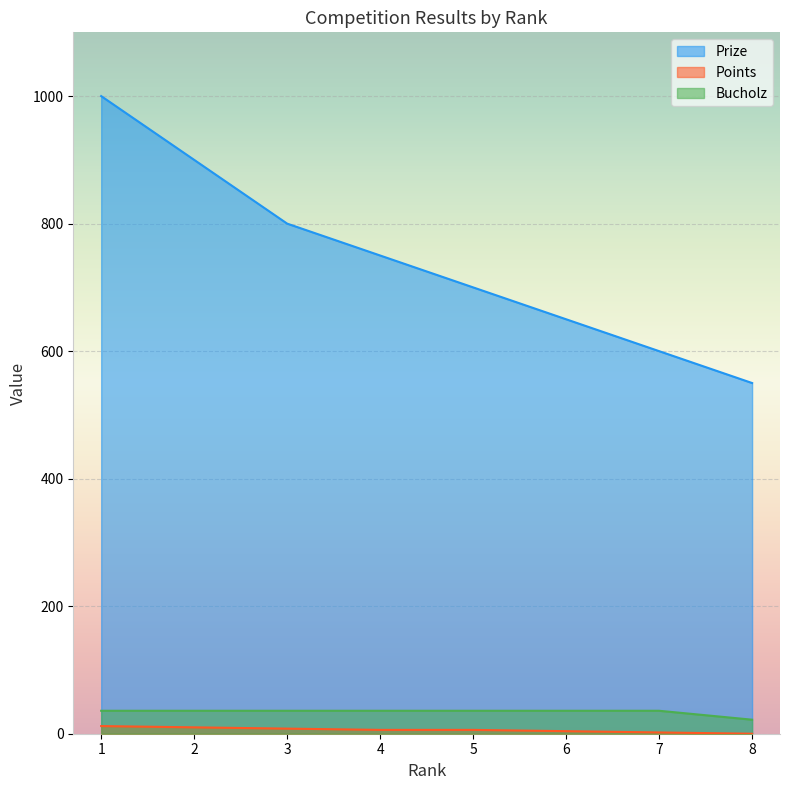

Which series has the largest total across all categories?

Prize